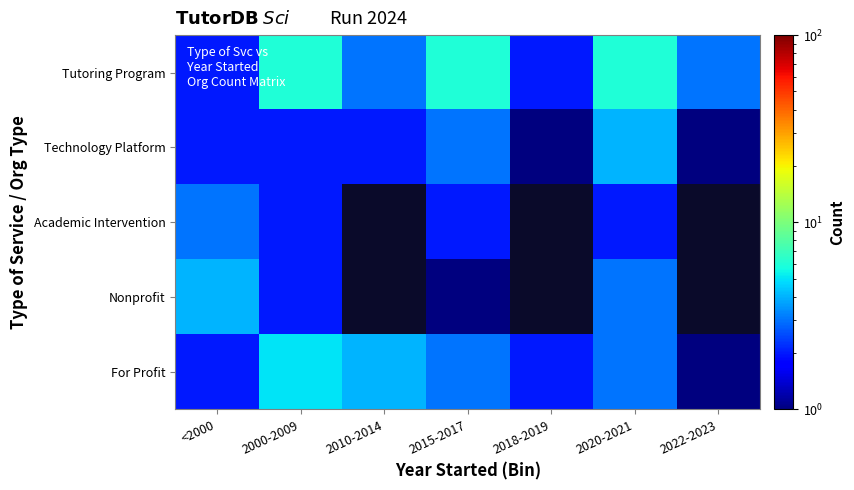

Between 2000-2009 and 2015-2017, which series saw the biggest shift?

For Profit